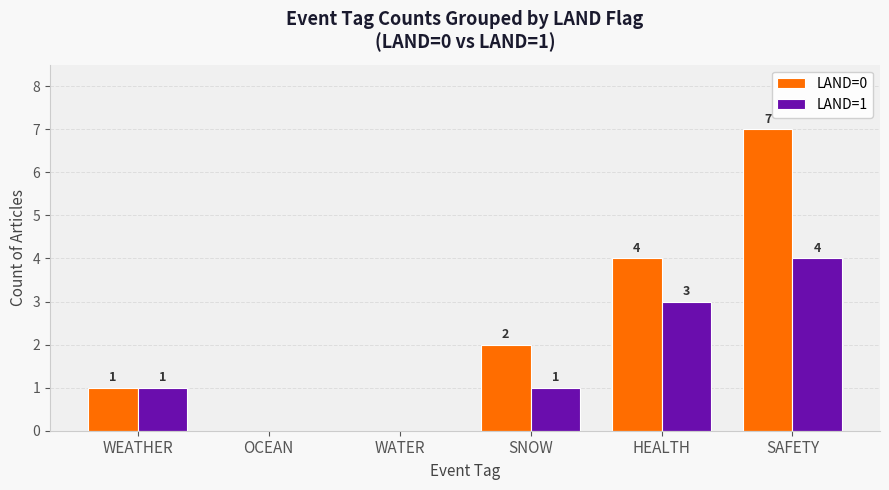

What is the difference between the LAND=0 values at HEALTH and SNOW?

2